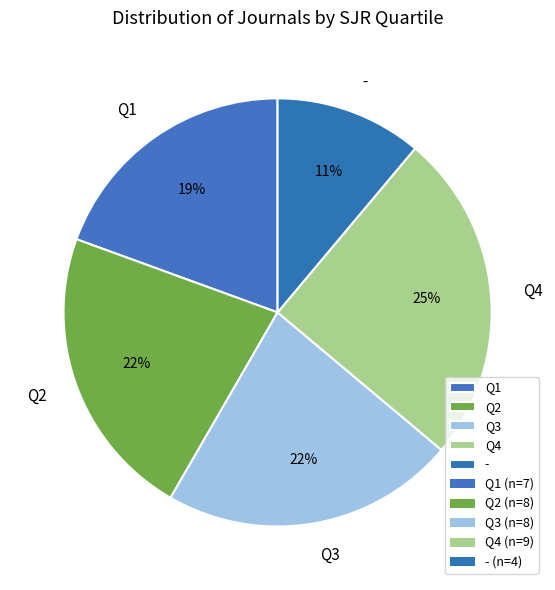

True or false: Q2 accounts for 7% of the total.

False